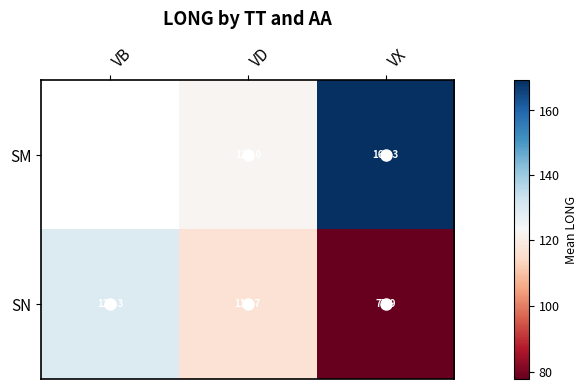

Rank the series at VD from lowest to highest value.

SN, SM